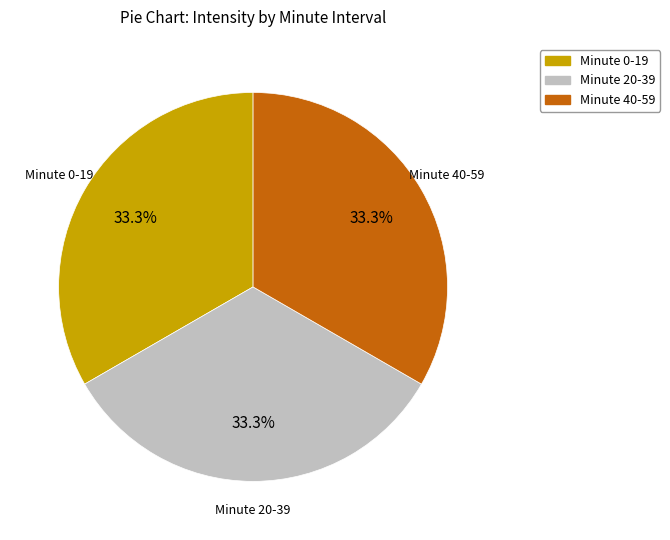

What portion of the pie excludes Minute 40-59?

66.7%